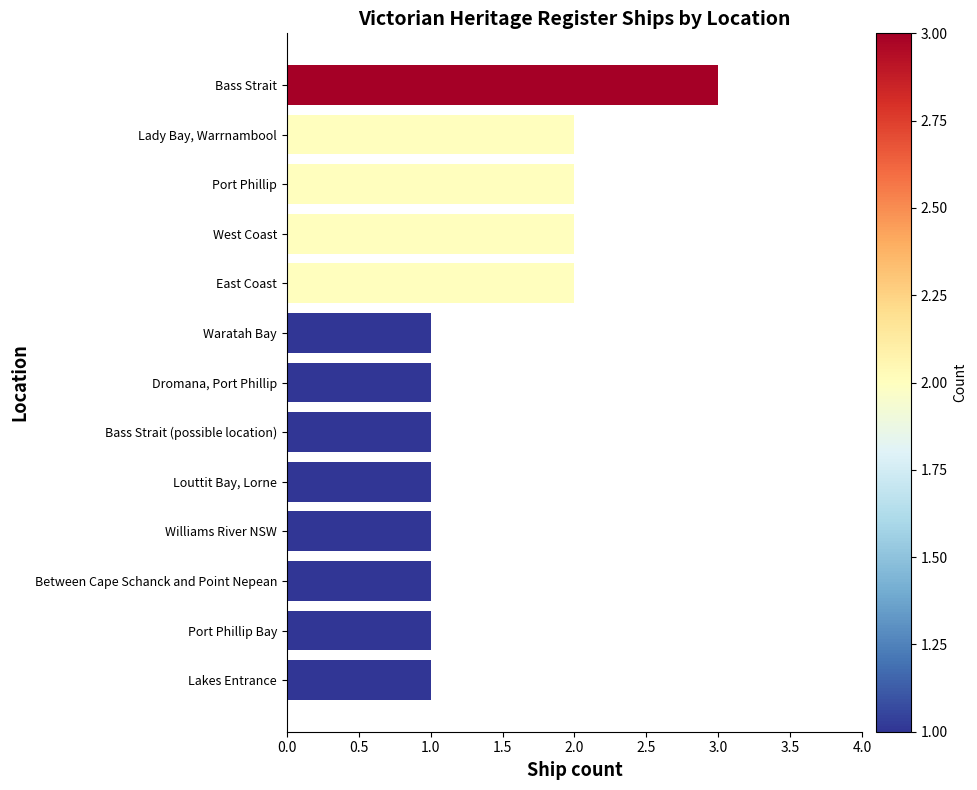

What value does the data have at Bass Strait?

3